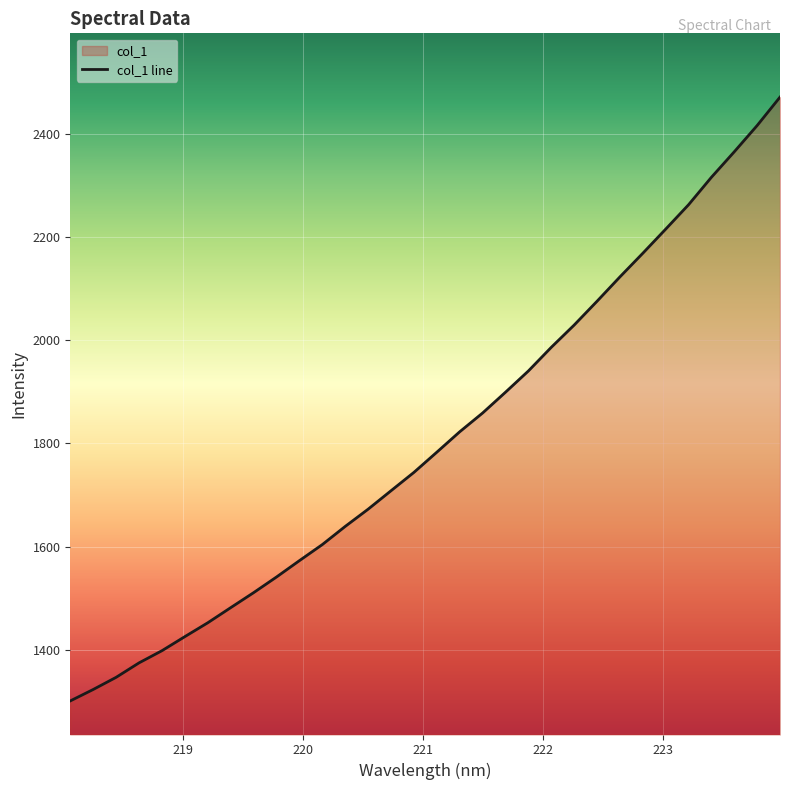

What is the difference between the maximum and minimum values?

1169.5